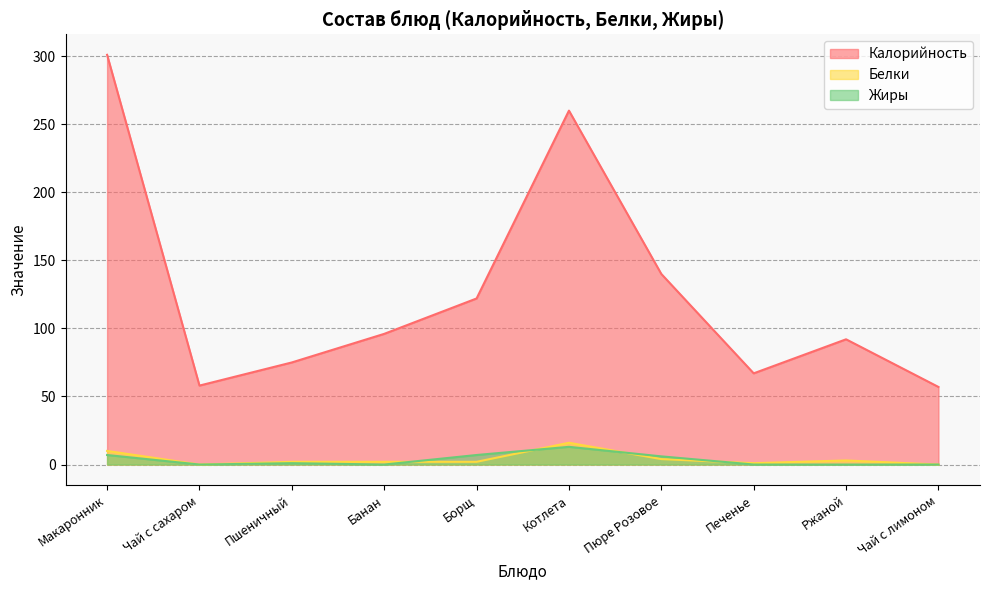

Does the chart display data point markers on the line(s)?

No